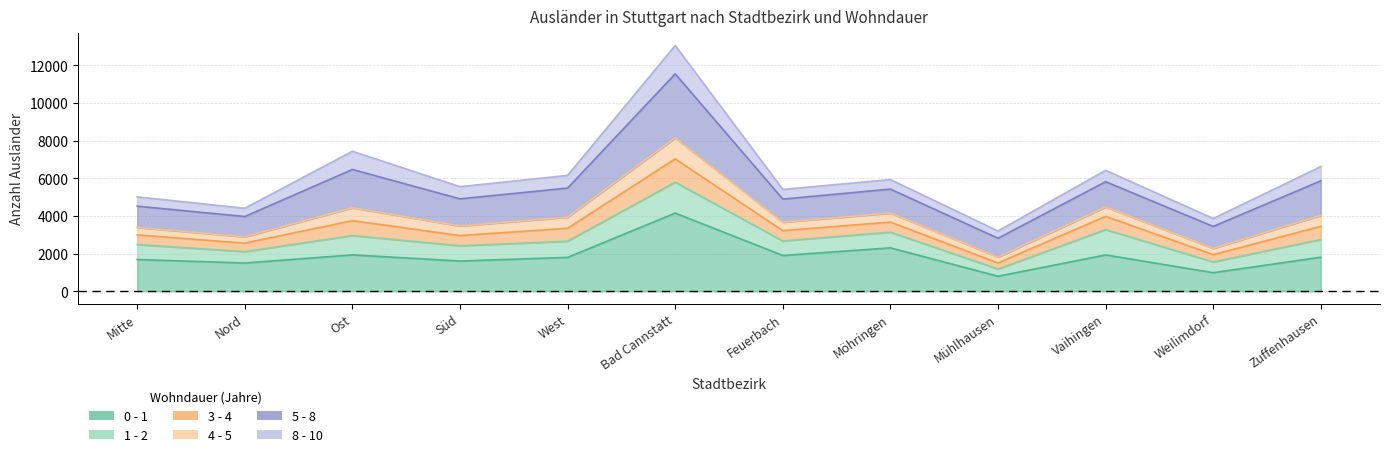

How many interior local valleys does the 4 - 5 series have?

5